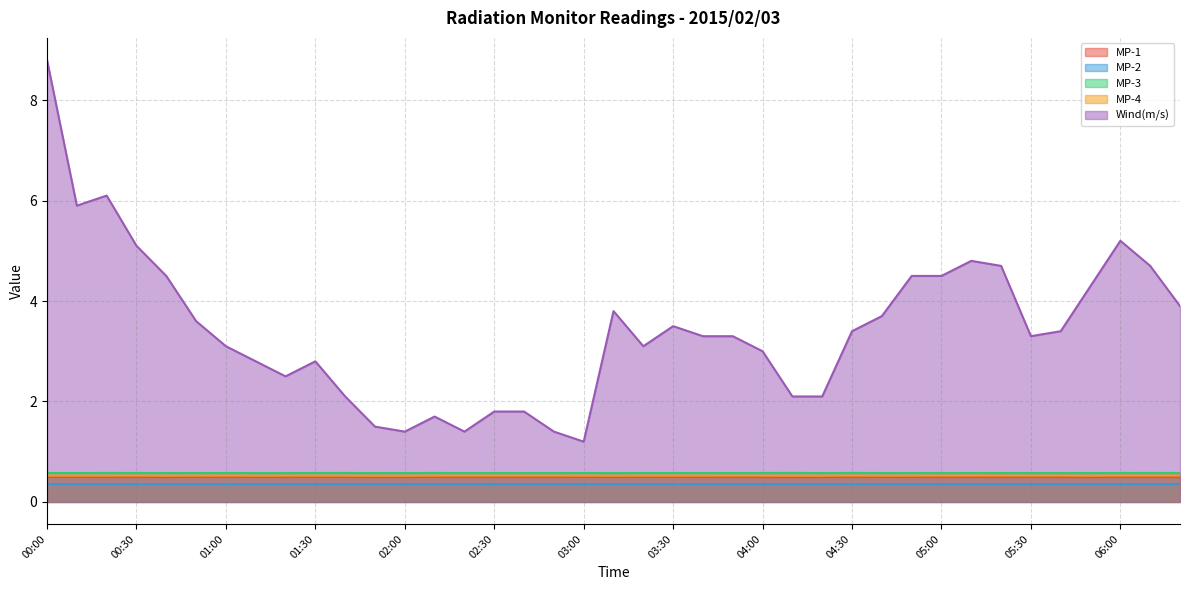

Where is the first local minimum for MP-2?

00:30